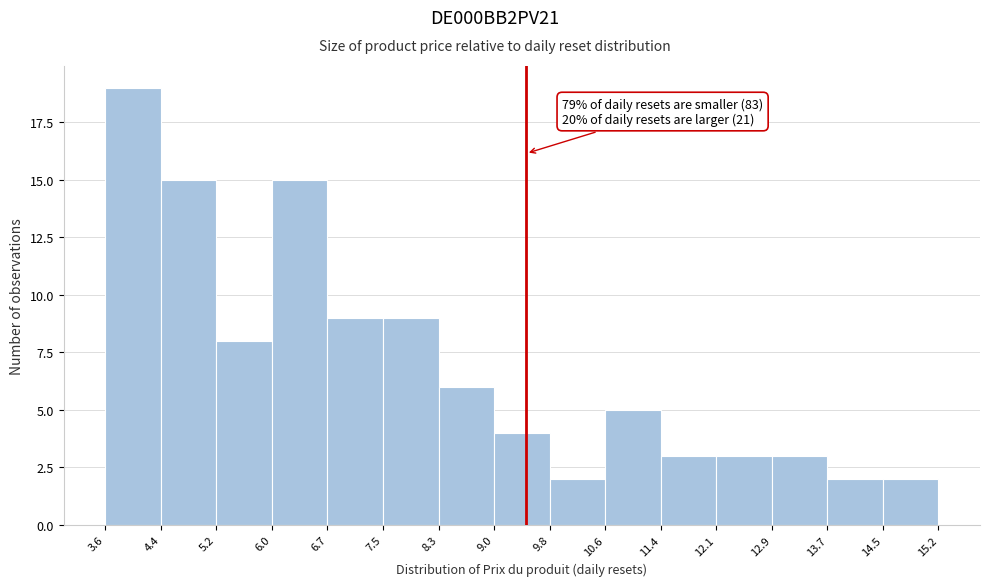

Over which range of the x-axis is the bar tallest?

3.6 to 4.4